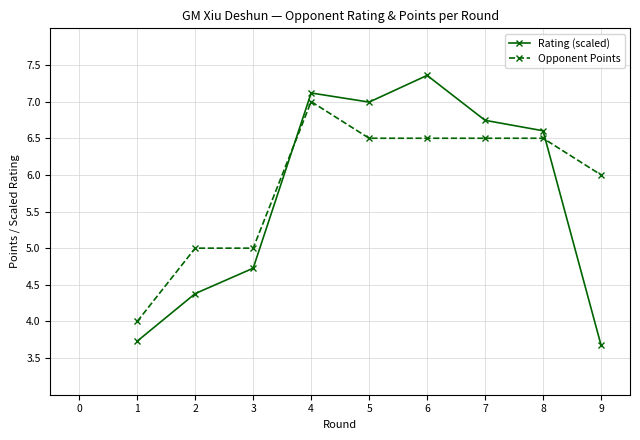

True or false: Opponent Points and Rating (scaled) intersect in this chart.

True